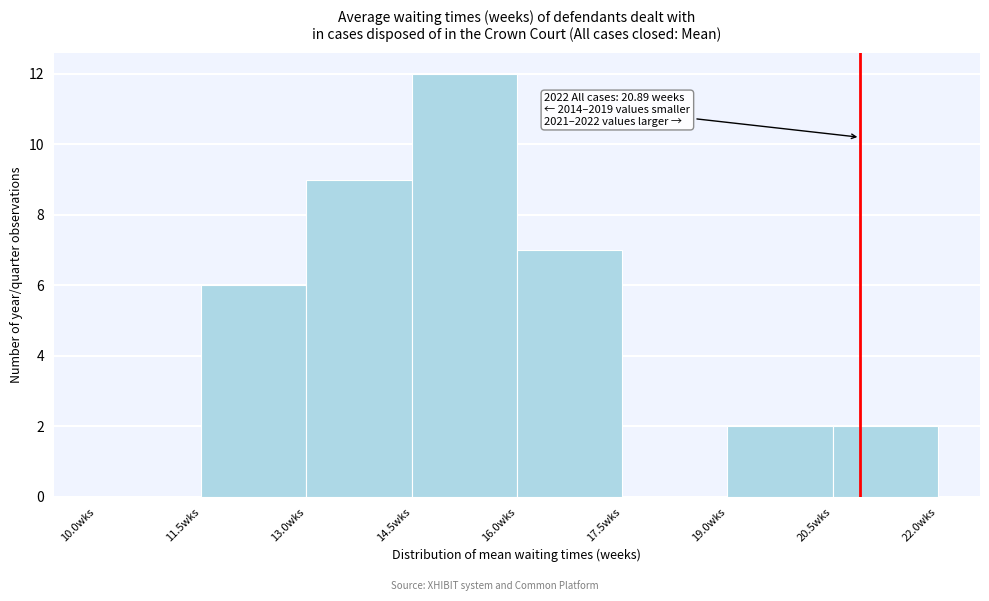

Which range on the x-axis has the tallest bar?

14.5 to 16.0